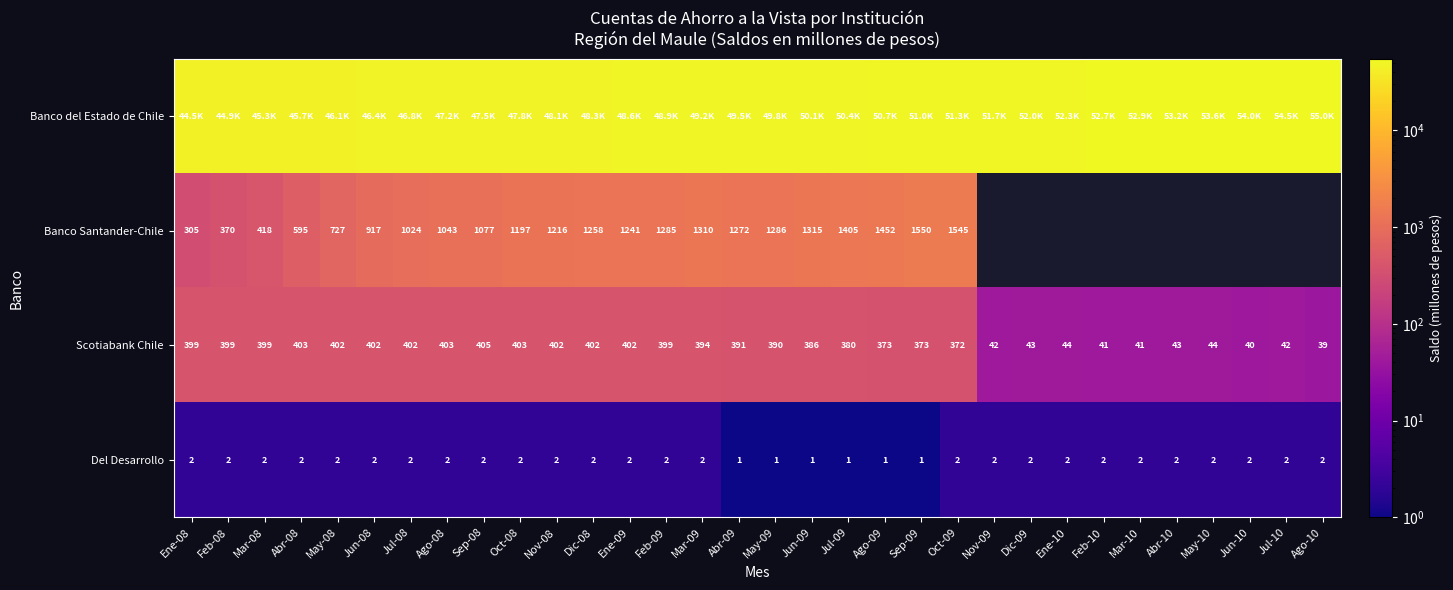

At which category does the chart reach its peak across all series?

Ago-10